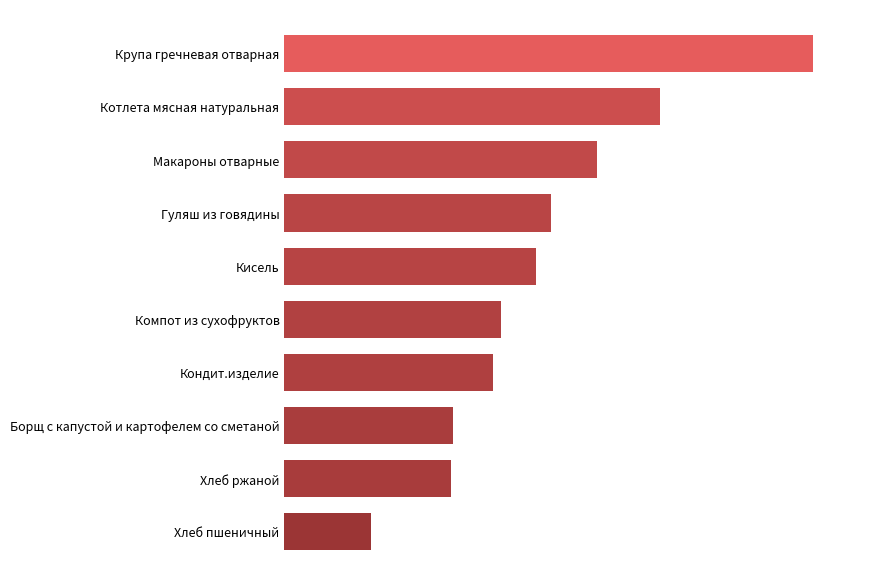

Does the chart contain any negative values?

No